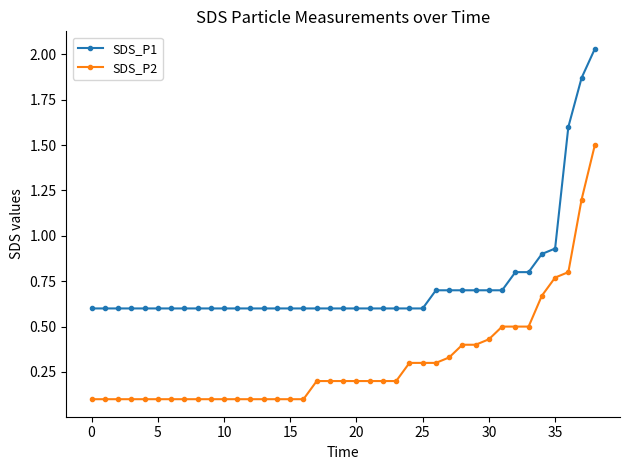

At how many categories does at least one series exceed 0?

39